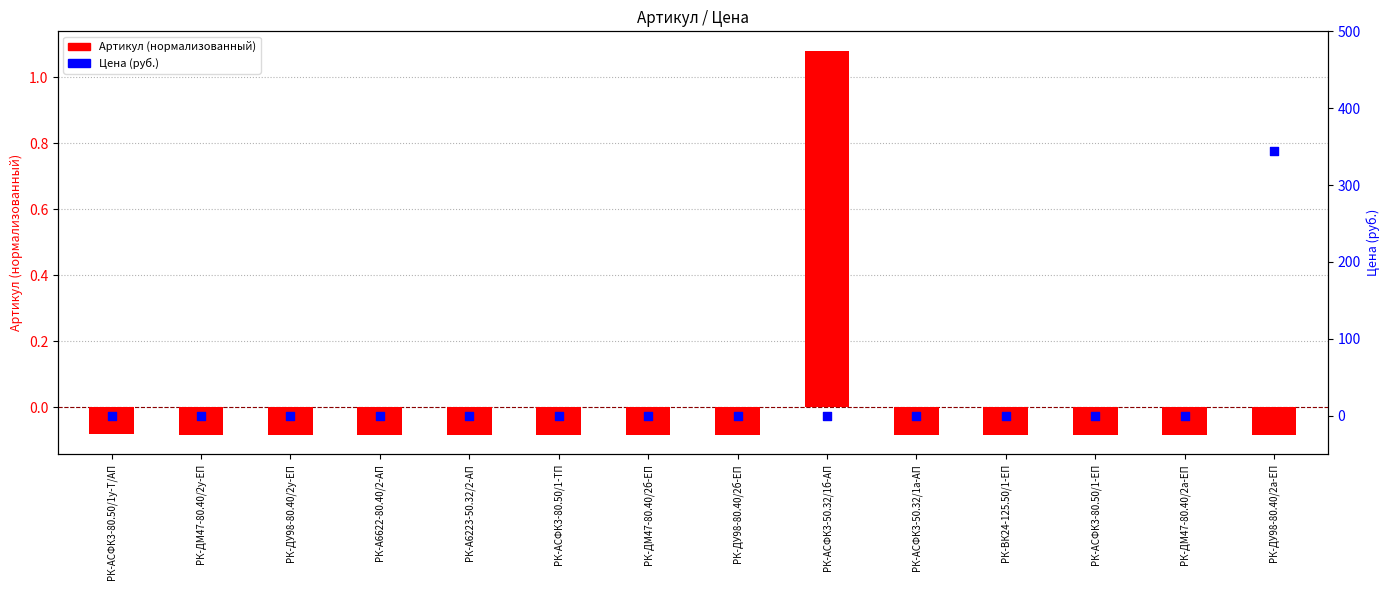

What are all the series names shown in the legend?

Артикул (нормализованный), Цена (руб.)